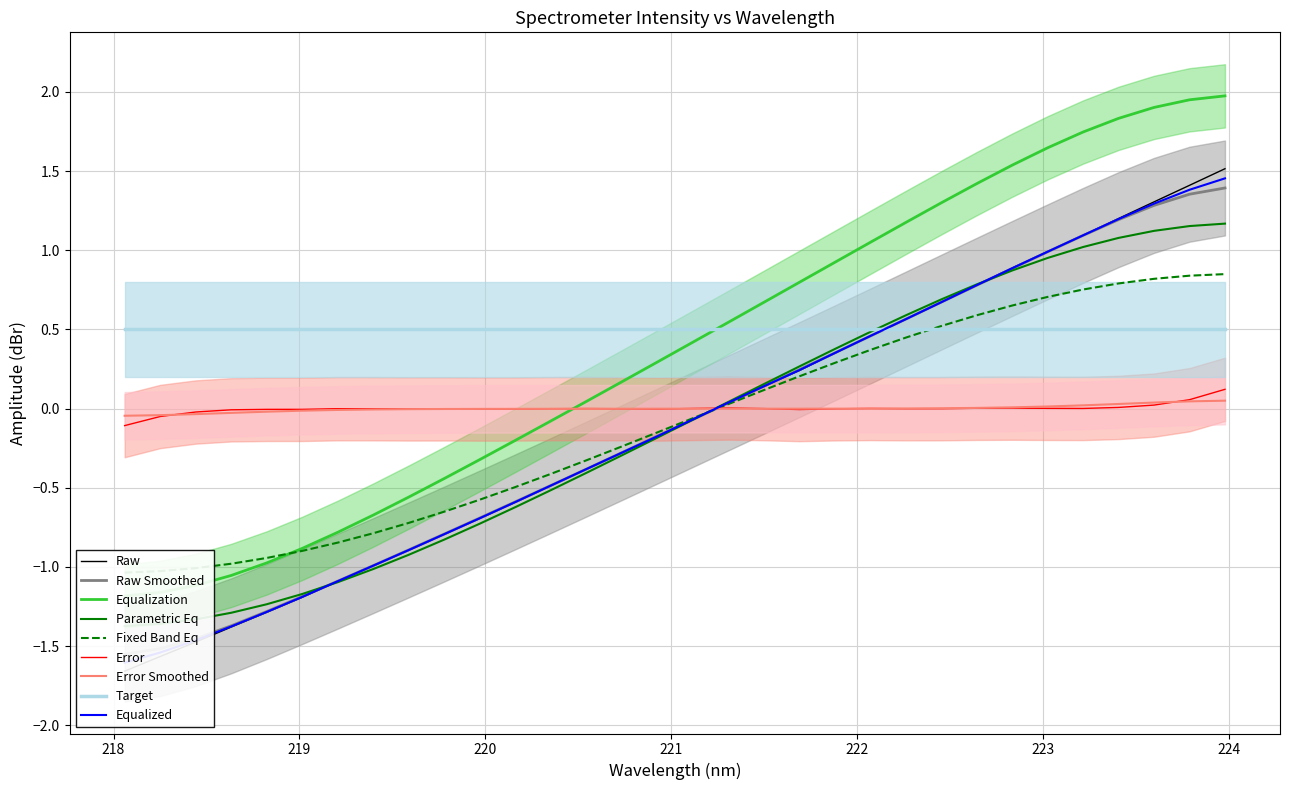

What is the highest value of the Target series?

0.5